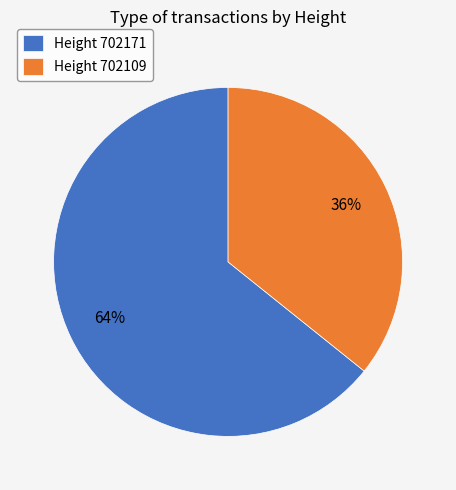

Is it true that Height 702171 is 64% of the pie?

True